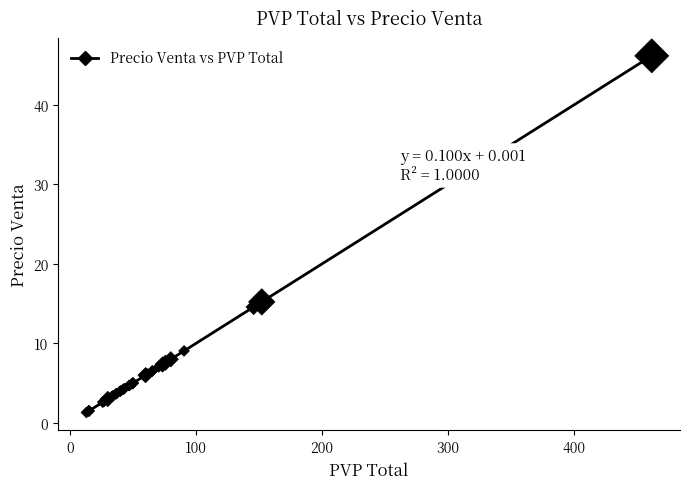

What Y value in the scatter plot is closest to 23?

15.2